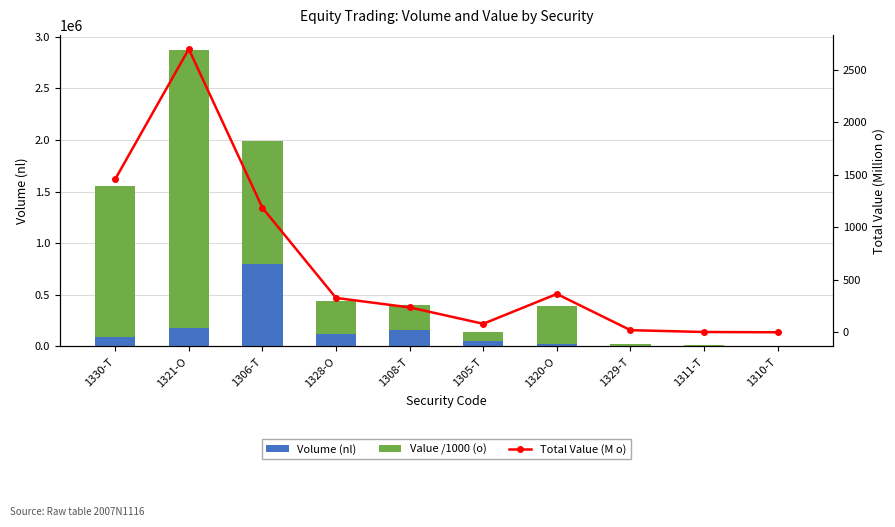

Count the number of categories in the chart.

10